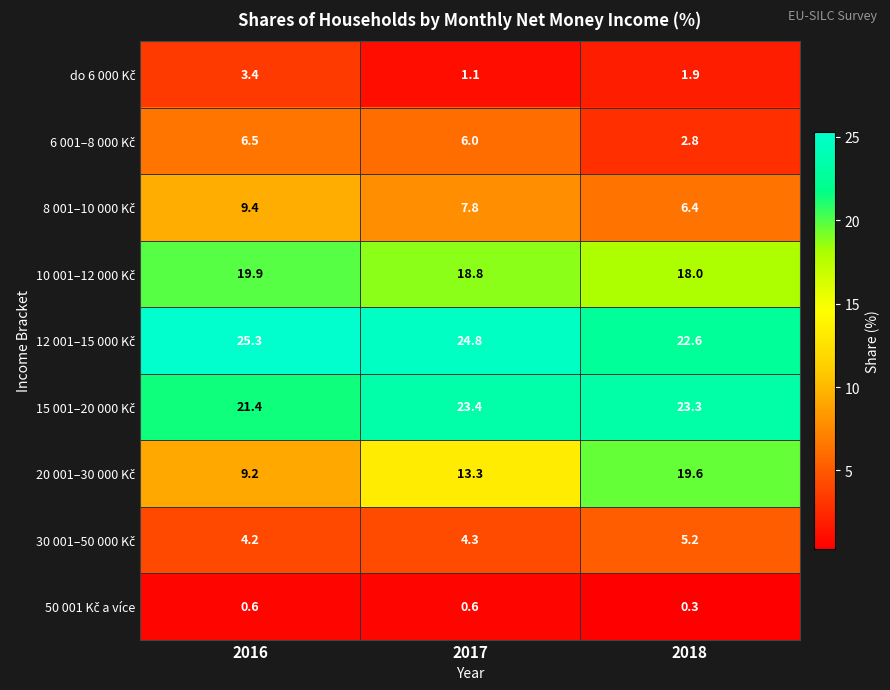

Which category has the lowest value across all series?

2018